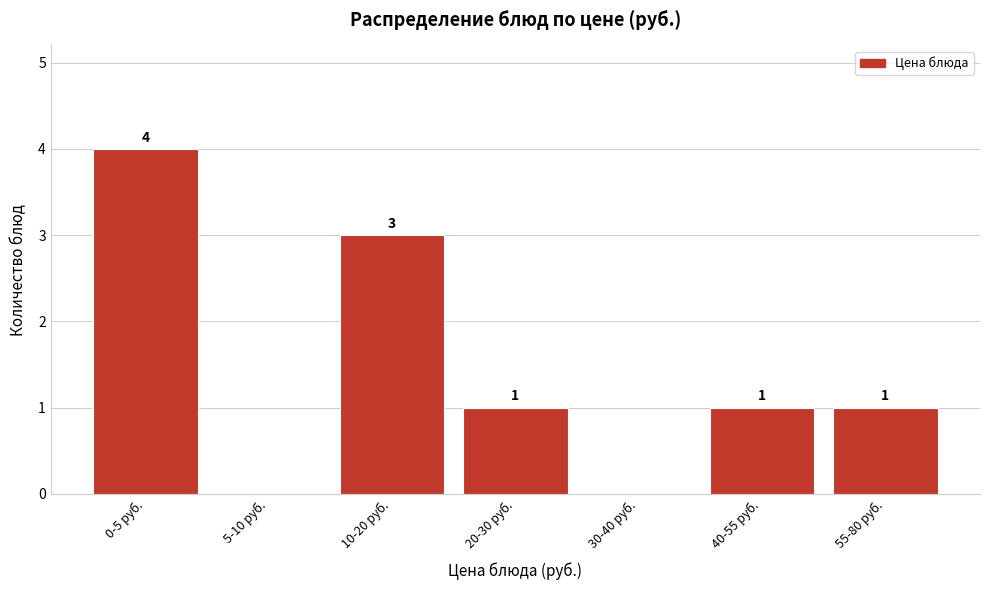

Reading left to right, list all the values displayed in this chart.

0-5 руб.=4	5-10 руб.=0	10-20 руб.=3	20-30 руб.=1	30-40 руб.=0	40-55 руб.=1	55-80 руб.=1